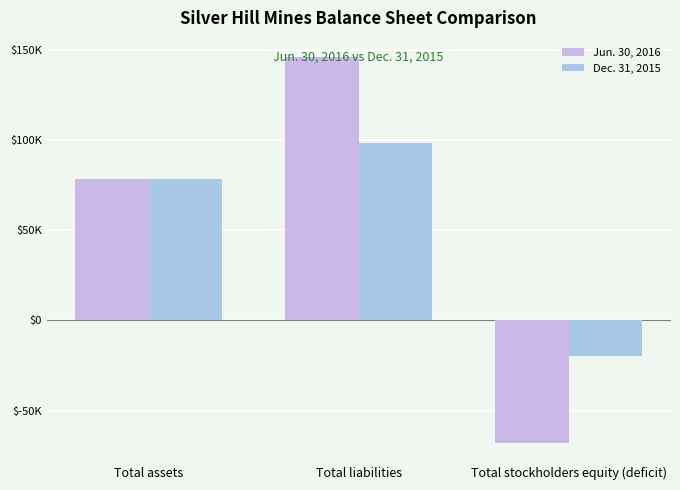

Is the value of Jun. 30, 2016 at Total liabilities greater than the value of Dec. 31, 2015 at Total stockholders equity (deficit)?

Yes